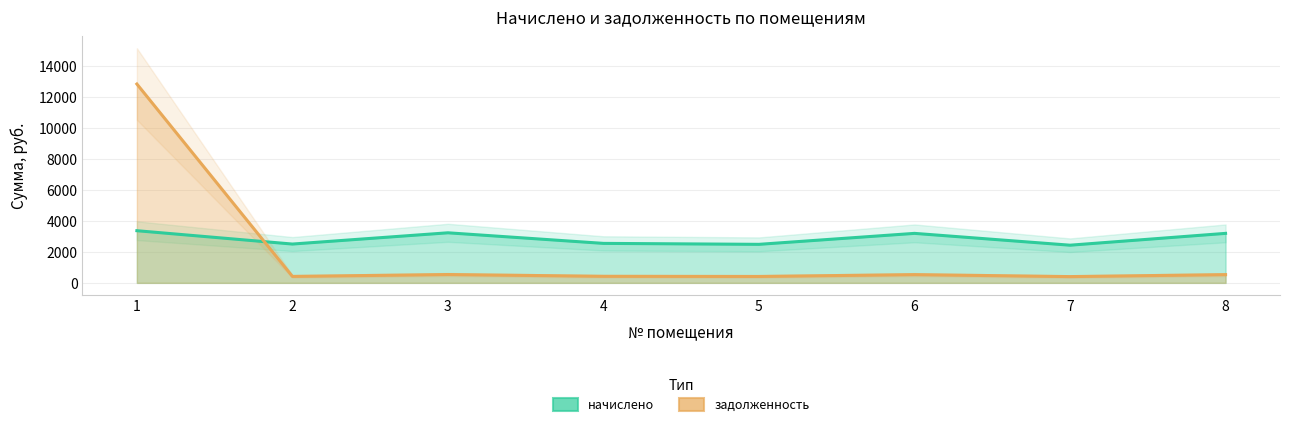

How many interior local valleys does the начислено series have?

3